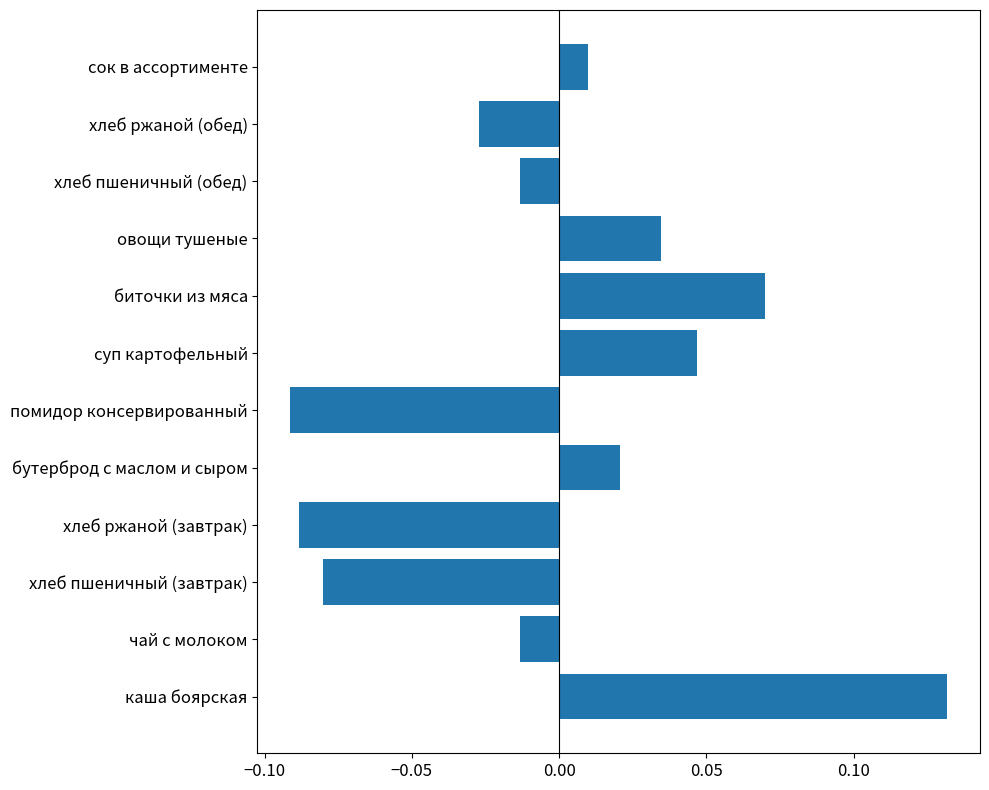

Which category has the lowest value across all series?

помидор консервированный